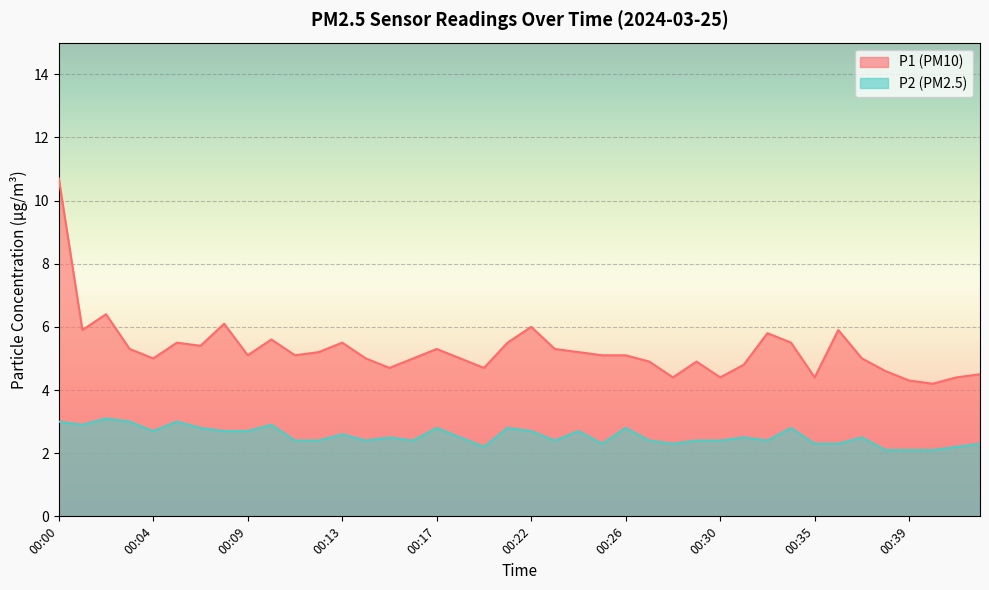

Which label corresponds to the largest value in the chart?

00:00